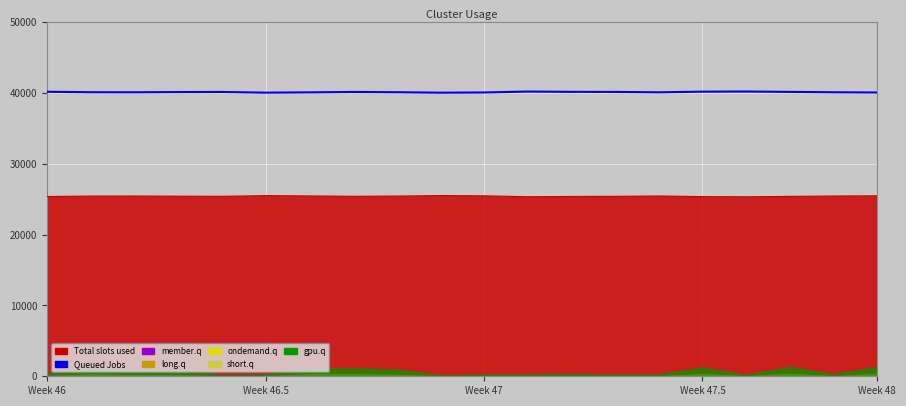

At which label does the data first exceed 40115?

Week 46